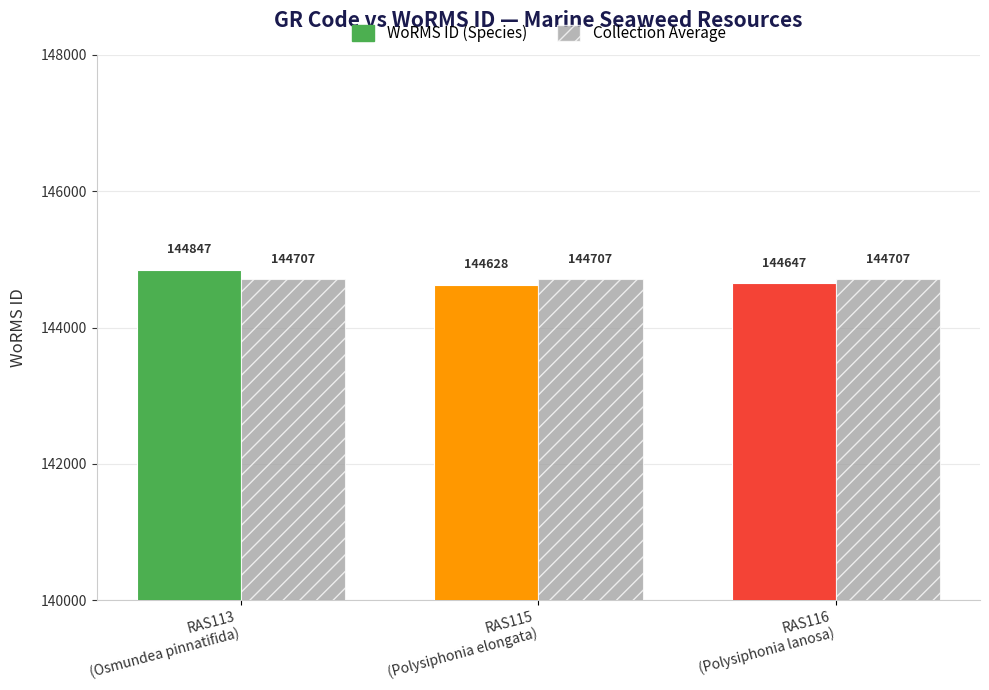

What is the spread (max minus min) of values at RAS116
(Polysiphonia lanosa)?

60.3